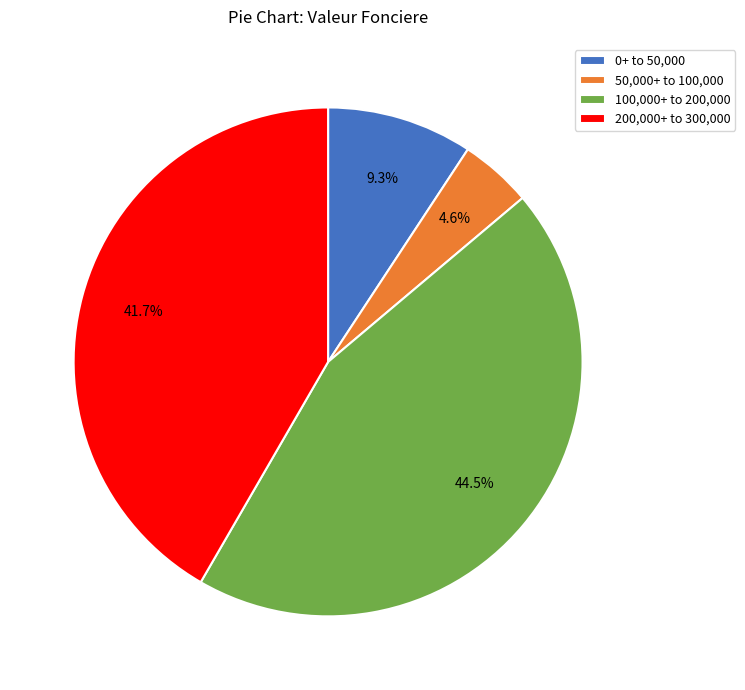

Is 50,000+ to 100,000 the majority of the pie?

No